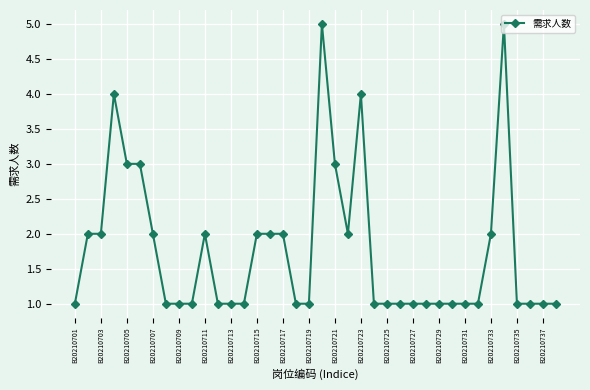

What is the smallest value displayed?

1